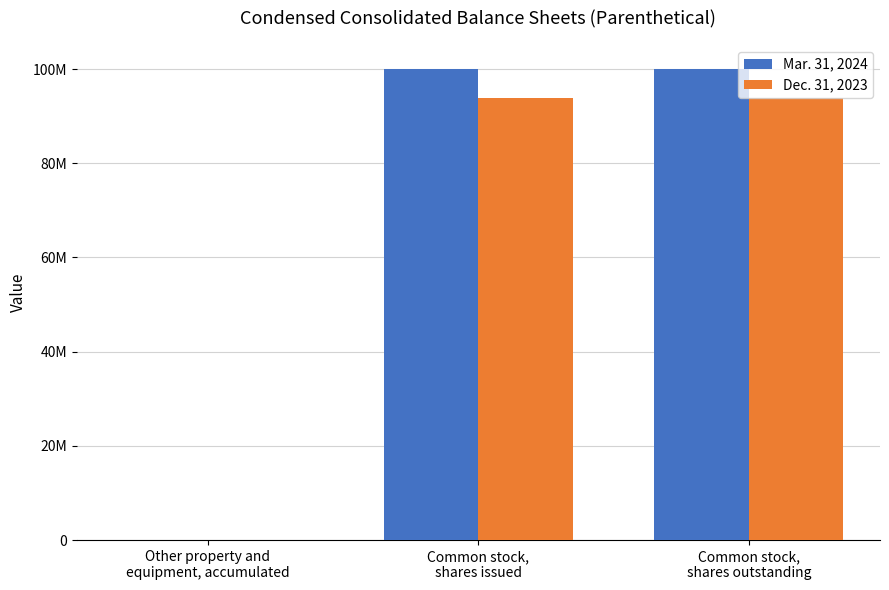

What are all the series names shown in the legend?

Mar. 31, 2024, Dec. 31, 2023